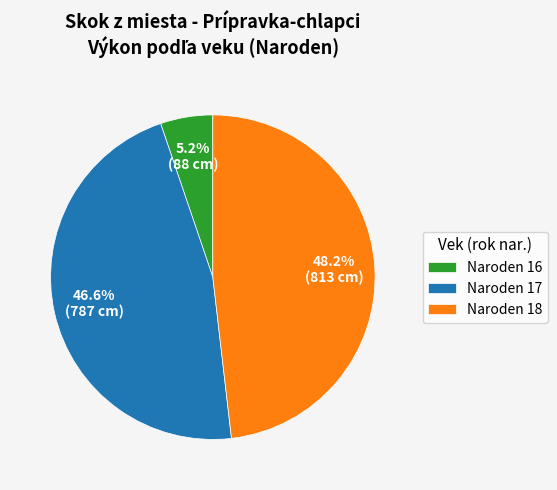

Rank the categories by value from highest to lowest.

Naroden 18, Naroden 17, Naroden 16